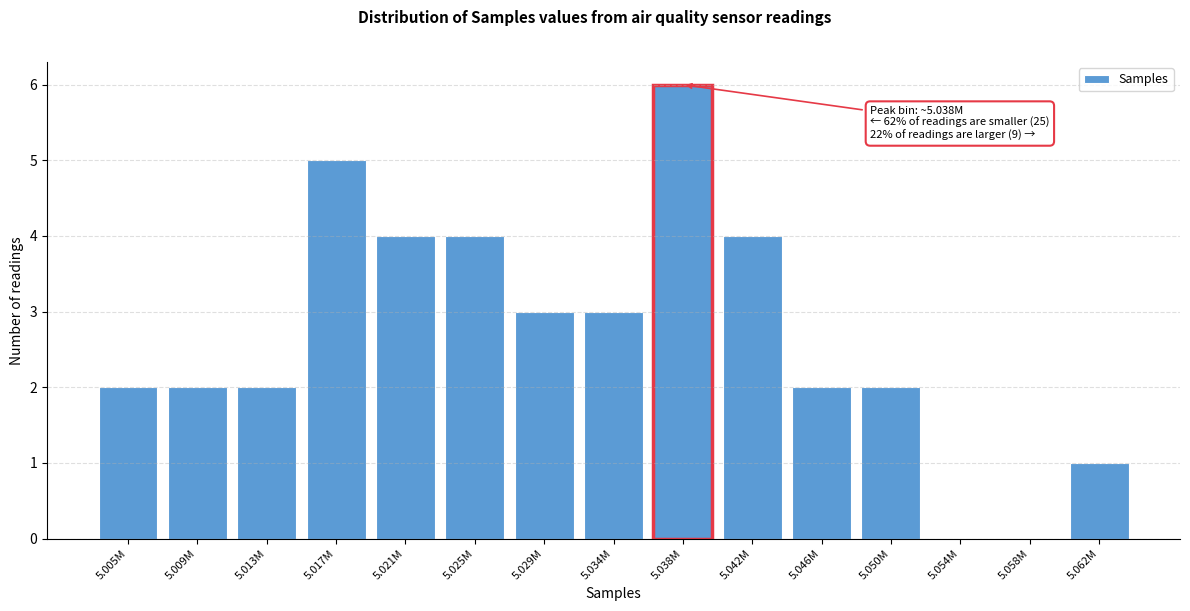

Reading left to right, list all the values displayed in this chart.

5.005M=2	5.009M=2	5.013M=2	5.017M=5	5.021M=4	5.025M=4	5.029M=3	5.034M=3	5.038M=6	5.042M=4	5.046M=2	5.050M=2	5.054M=0	5.058M=0	5.062M=1